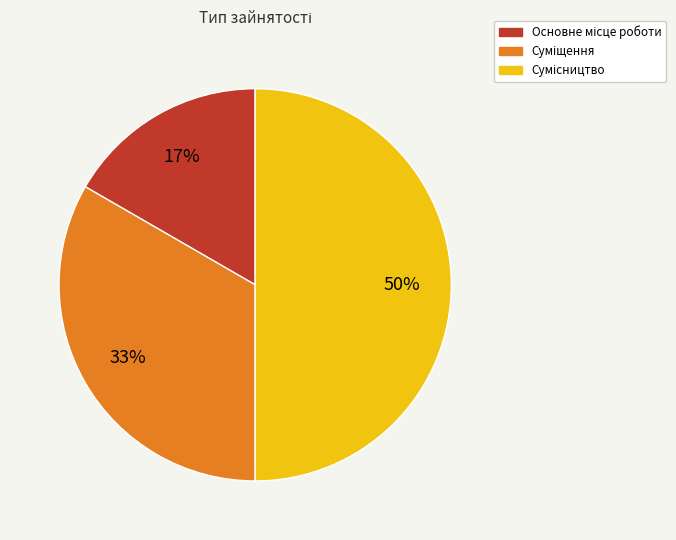

To the nearest percent, what is the average slice percentage?

33%